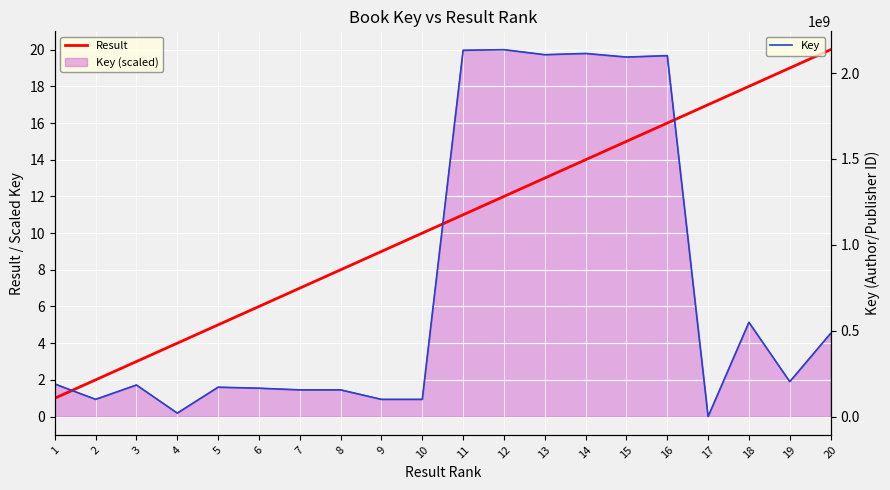

The Result series shows 5 at 5. True or false?

True